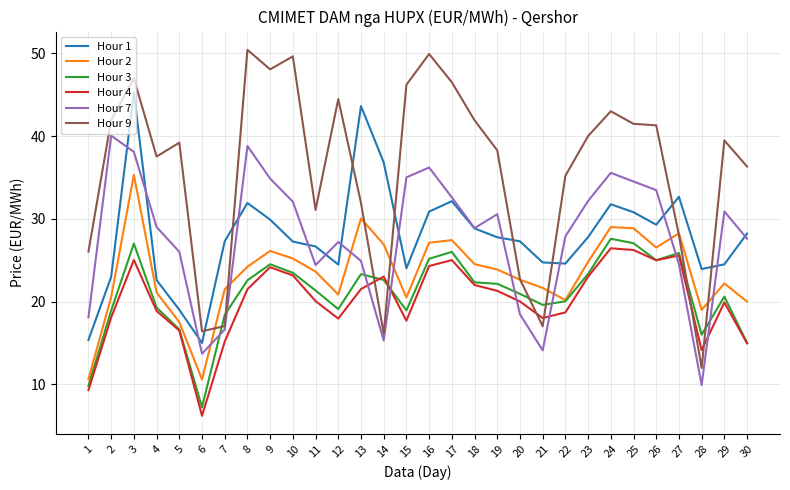

The value of Hour 3 at 24 is 14.9. True or false?

False